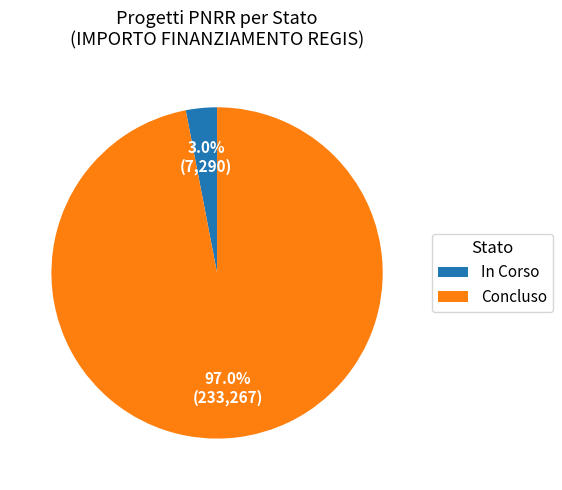

Is there a majority slice in this chart?

Yes